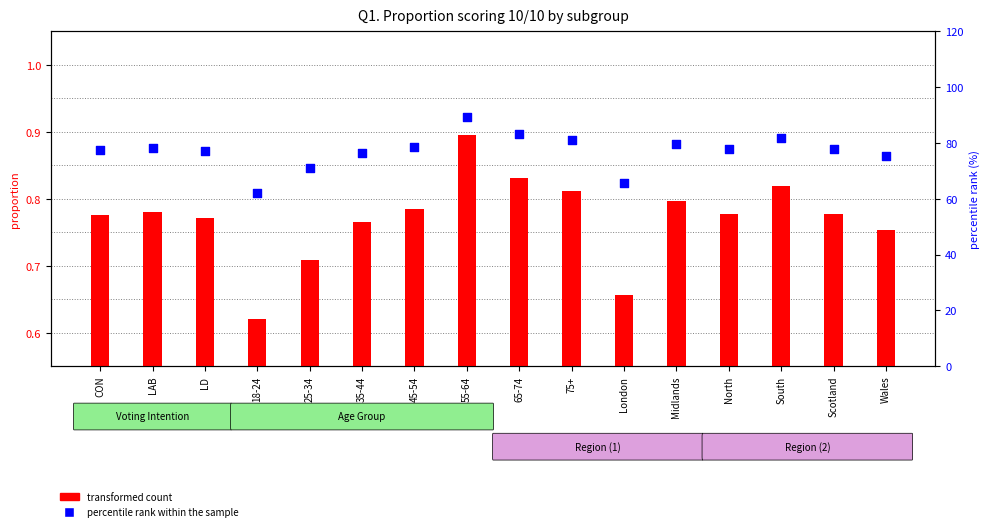

Which series contains the highest Y value?

percentile rank within the sample